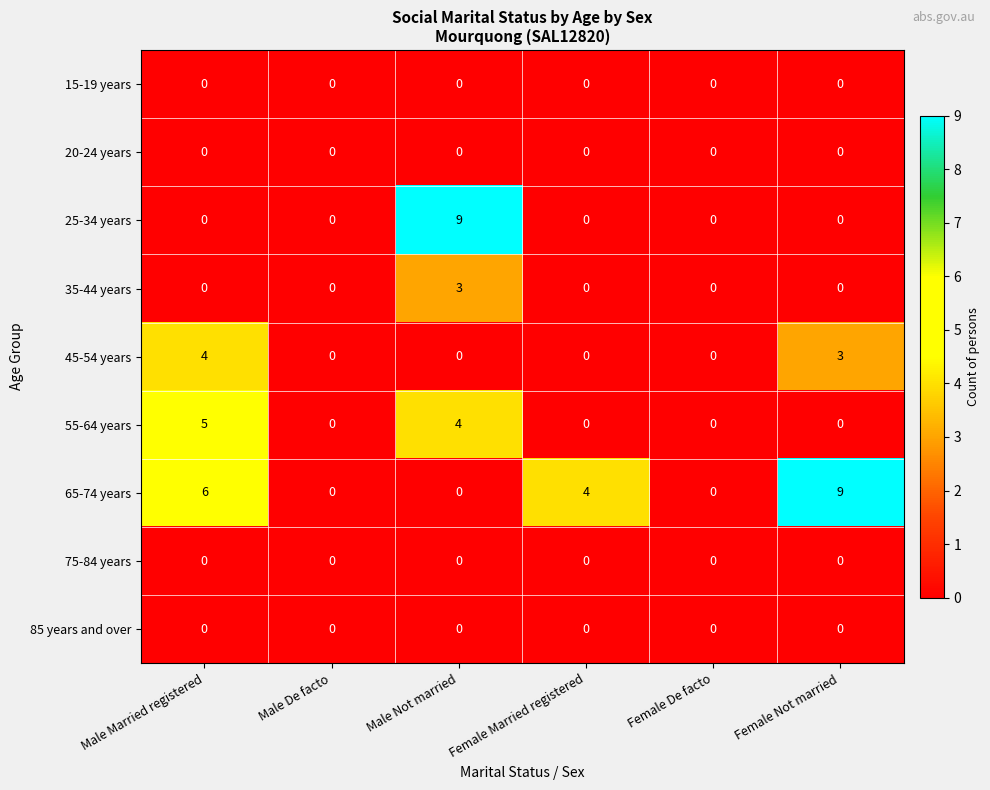

Between Female Married registered and Female Not married, which series saw the biggest shift?

65-74 years